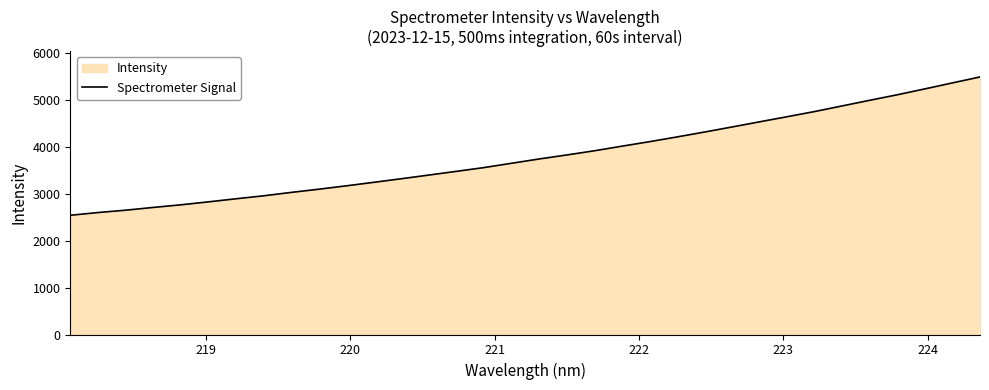

What is the greatest value displayed?

5493.7